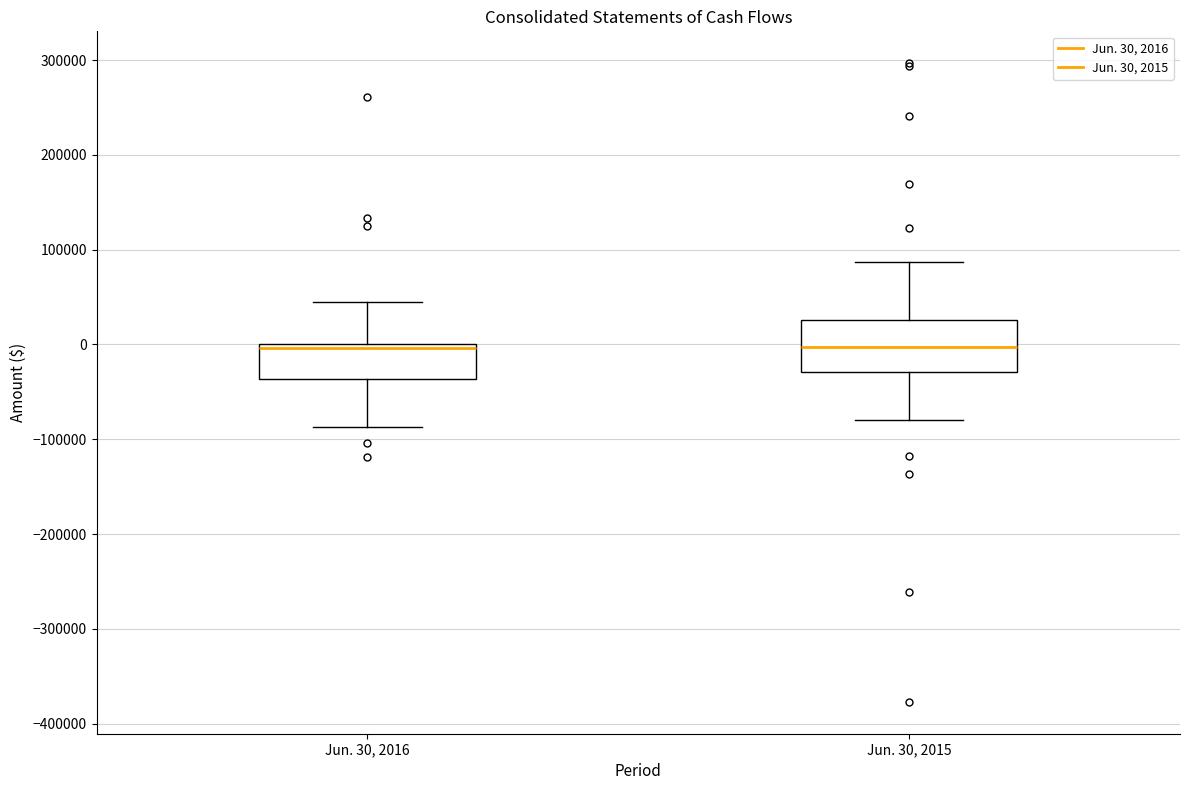

Reading left to right, transcribe this box plot: for each box, give where its median line is, the range the box spans, and where its two whiskers end, as read against the y-axis. The values are not printed on the chart, so give them approximately, as read against the axis.

Jun. 30, 2016: median 0 (just below the box's upper edge), box -40000 to 0, whiskers -90000 to 50000
Jun. 30, 2015: median 0, box -30000 to 30000, whiskers -80000 to 90000